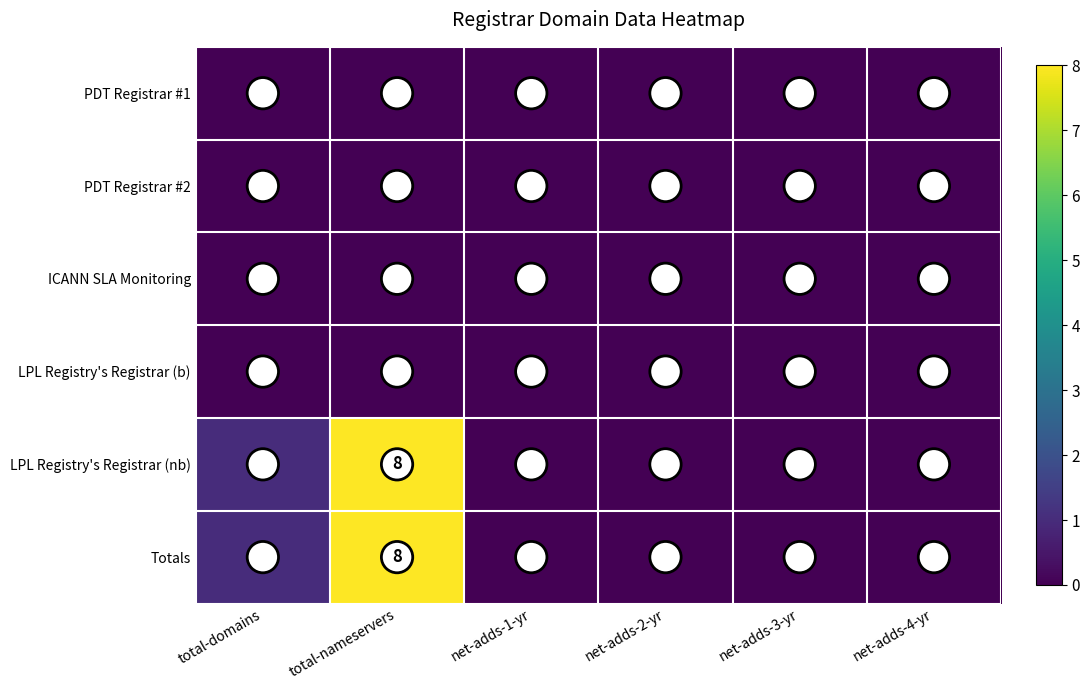

Is it true that ICANN SLA Monitoring equals 0 at total-nameservers?

True